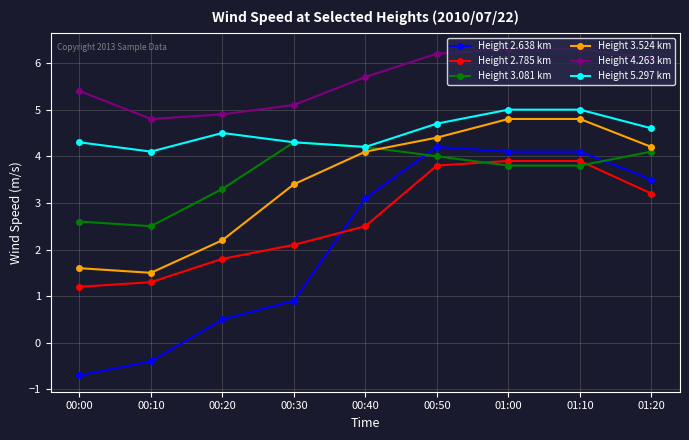

True or false: Height 3.081 km and Height 2.638 km cross at least once.

True